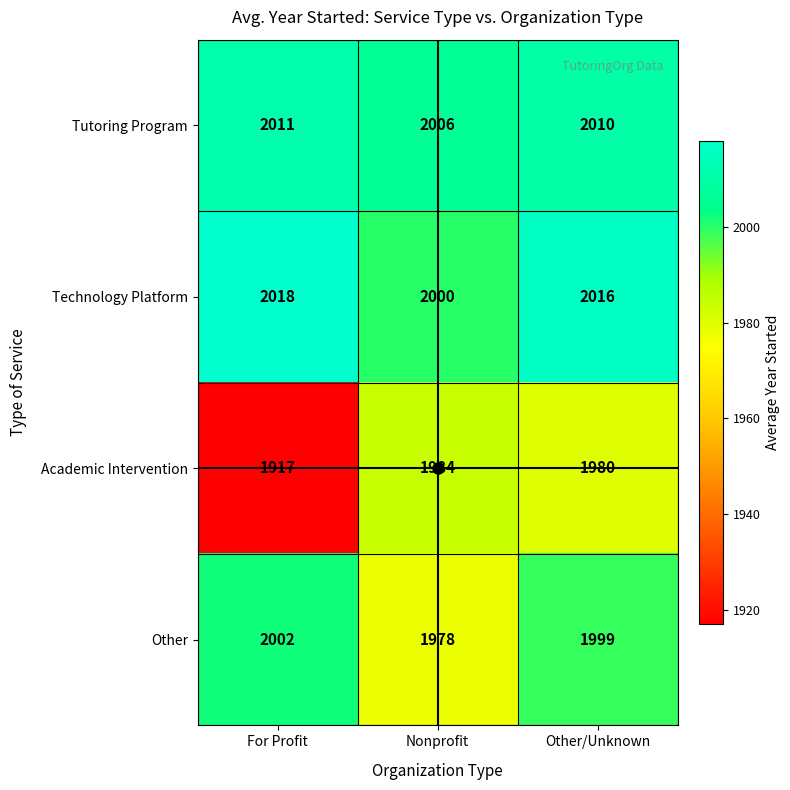

Is it true that Academic Intervention equals 1285 at Other/Unknown?

False